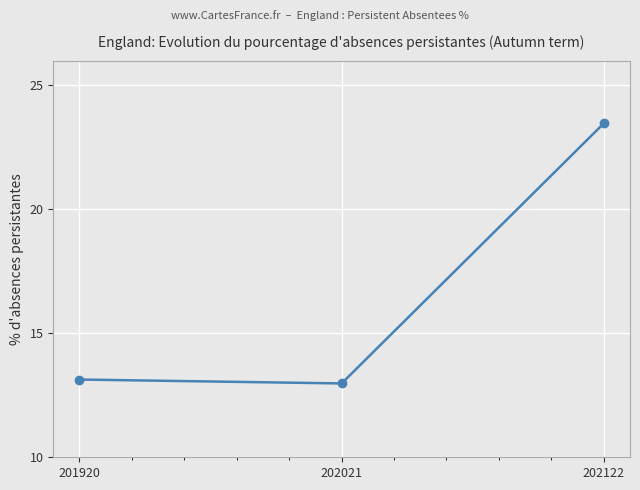

Reading left to right, transcribe all the data shown in this chart.

201920=13.1	202021=13.0	202122=23.5